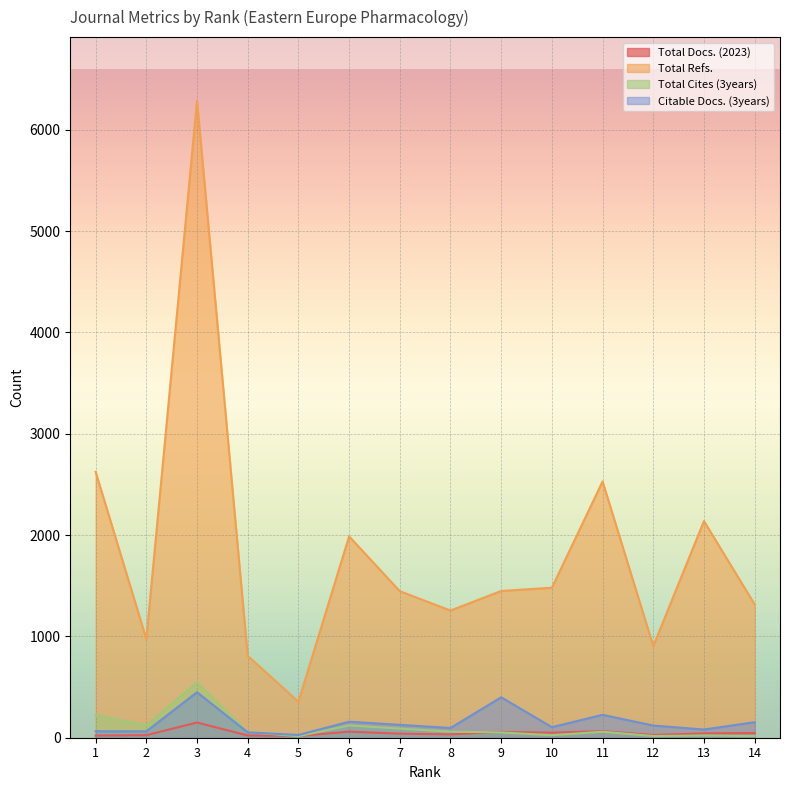

At which category does the chart reach its minimum across all series?

5